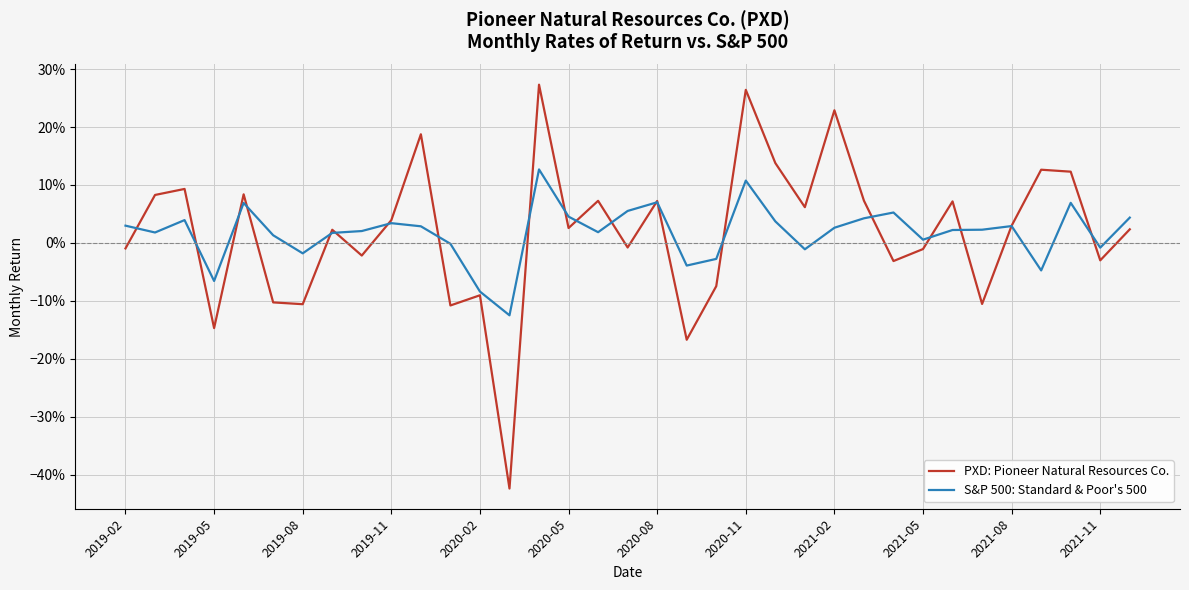

What is the value of the S&P 500: Standard & Poor's 500 point at the 14th from the left?

-0.1